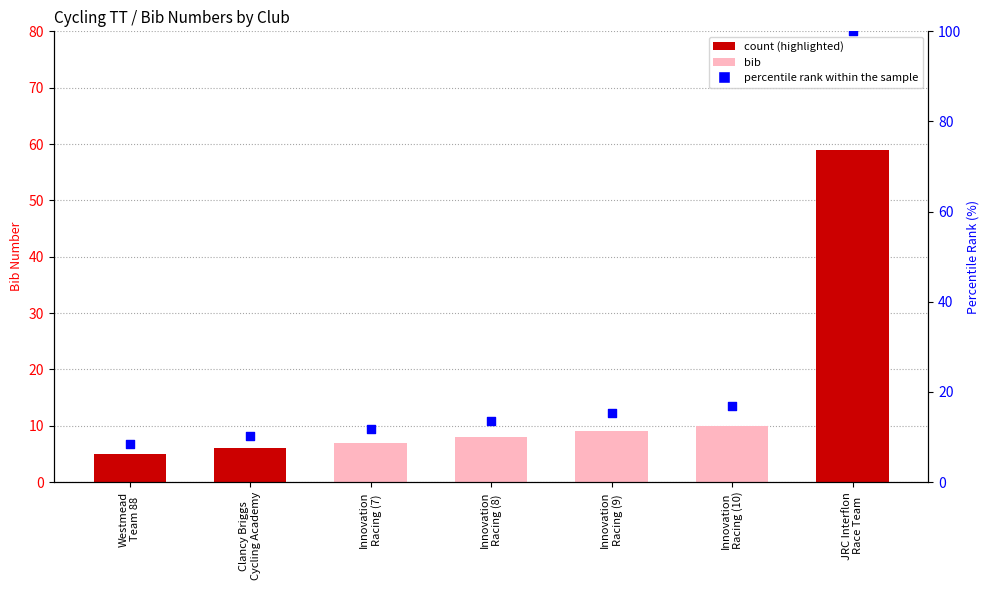

Which series reaches the maximum Y coordinate?

percentile rank within the sample